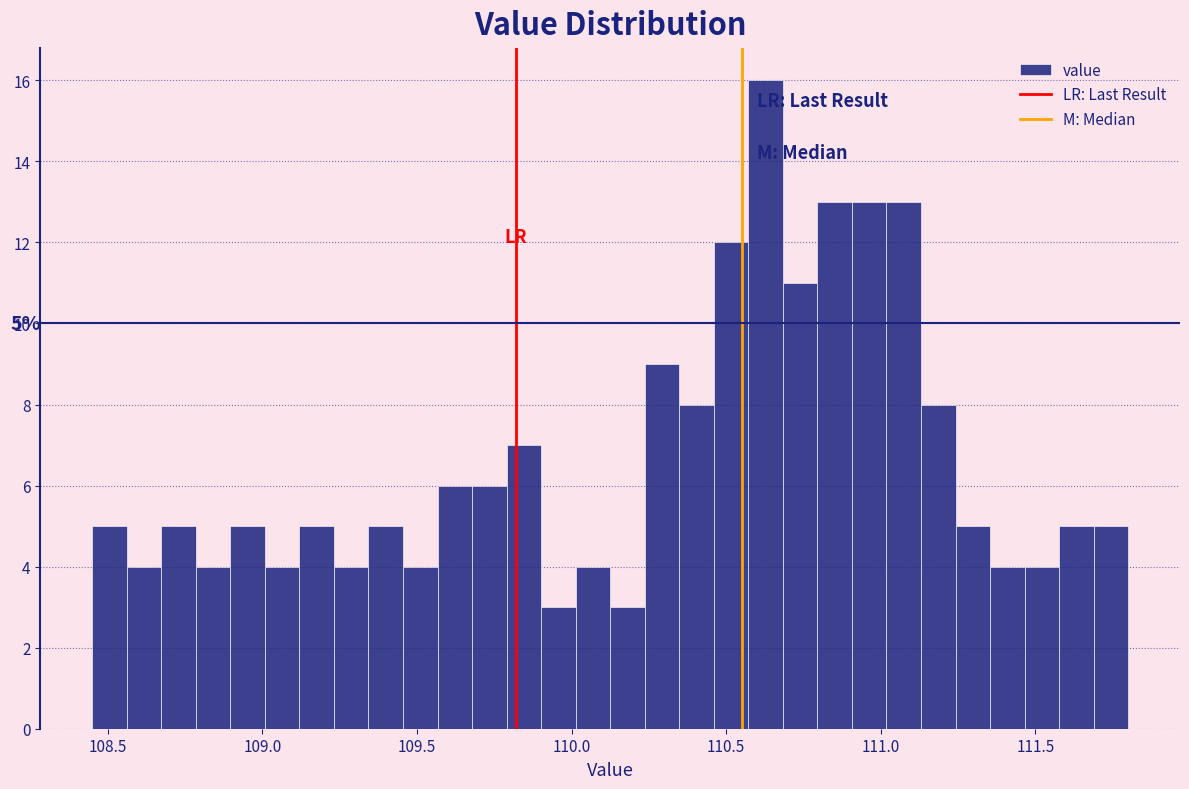

Read against the x-axis, roughly where is the centre of the tallest bar?

110.65